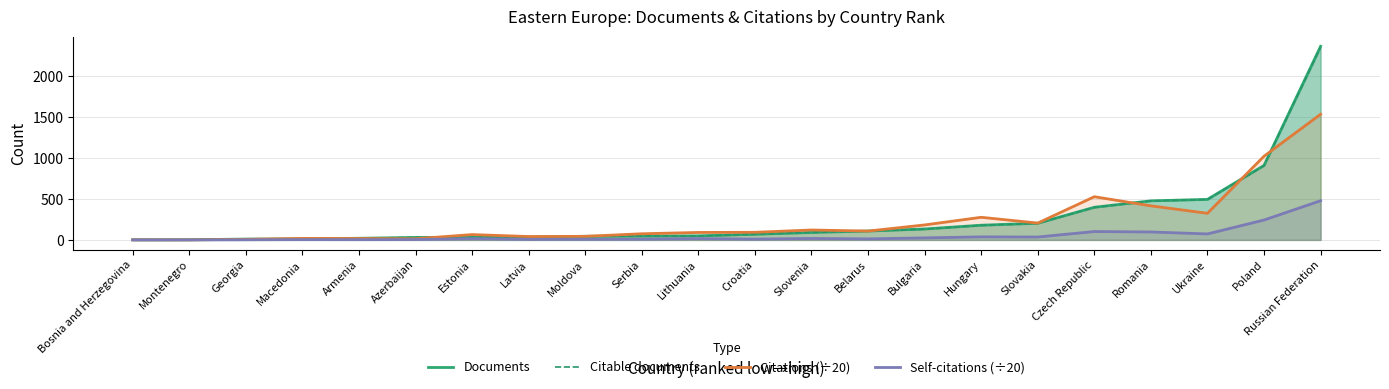

How many intersections are there between Citations (÷20) and Documents?

10